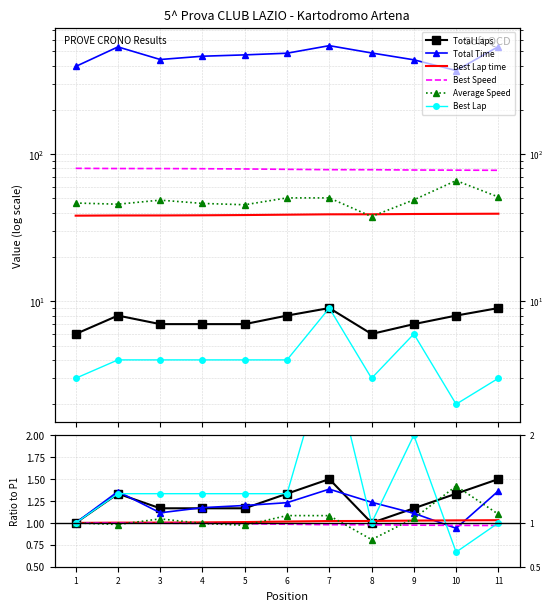

Reading left to right, transcribe all the data shown in this chart.

Total Laps: 1=1.0	2=1.3	3=1.2	4=1.2	5=1.2	6=1.3	7=1.5	8=1.0	9=1.2	10=1.3	11=1.5
Total Time: 1=1.0	2=1.4	3=1.1	4=1.2	5=1.2	6=1.2	7=1.4	8=1.2	9=1.1	10=0.9	11=1.4
Best Lap time: 1=1.0	2=1.0	3=1.0	4=1.0	5=1.0	6=1.0	7=1.0	8=1.0	9=1.0	10=1.0	11=1.0
Best Speed: 1=1.0	2=1.0	3=1.0	4=1.0	5=1.0	6=1.0	7=1.0	8=1.0	9=1.0	10=1.0	11=1.0
Average Speed: 1=1.0	2=1.0	3=1.0	4=1.0	5=1.0	6=1.1	7=1.1	8=0.8	9=1.1	10=1.4	11=1.1
Best Lap: 1=1.0	2=1.3	3=1.3	4=1.3	5=1.3	6=1.3	7=3.0	8=1.0	9=2.0	10=0.7	11=1.0